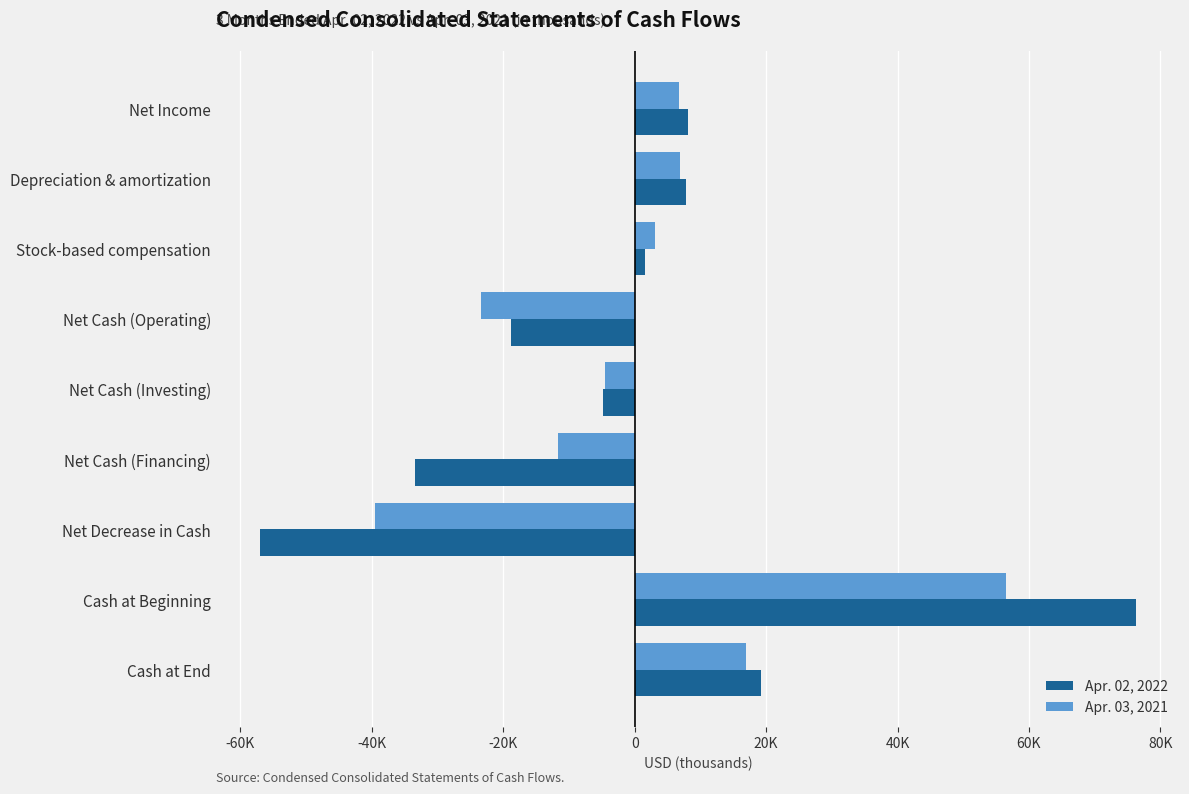

What are all the series names shown in the legend?

Apr. 02, 2022, Apr. 03, 2021